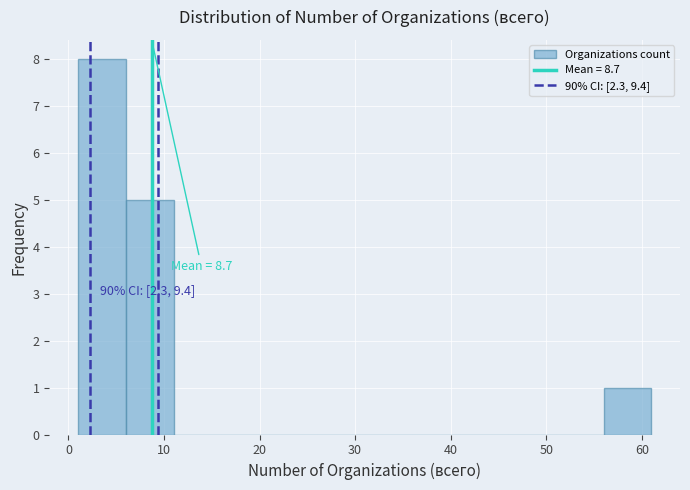

Which range on the x-axis has the tallest bar?

1 to 6